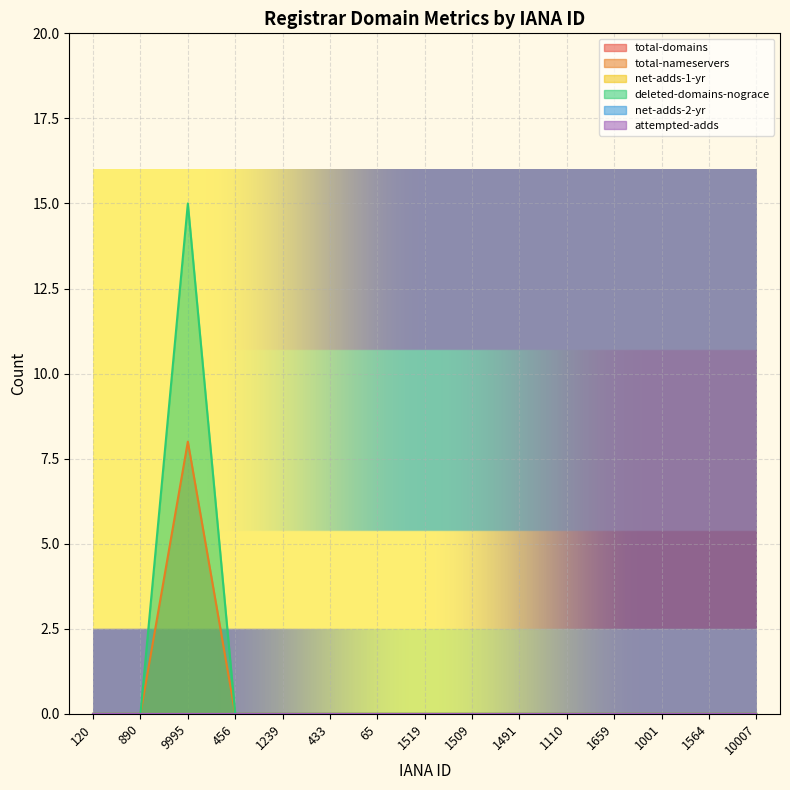

True or false: attempted-adds has more than 2 interior local peaks.

False